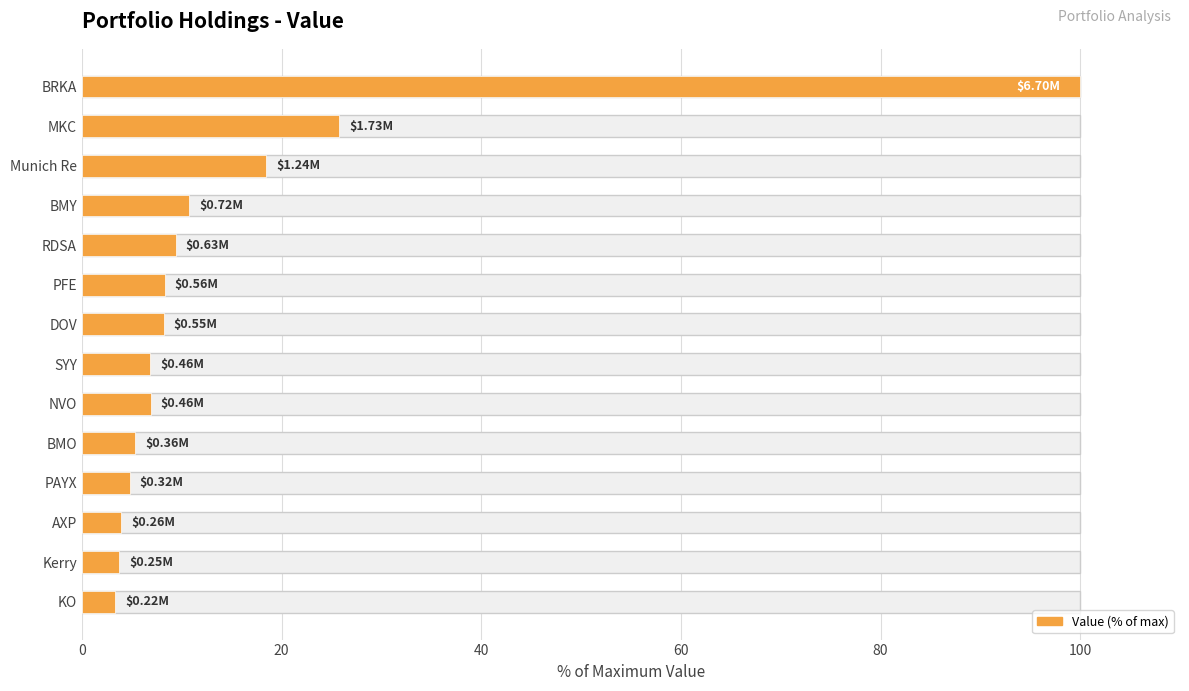

Reading left to right, what are all the values shown in this chart?

100.0	25.8	18.4	10.8	9.4	8.3	8.2	6.9	6.9	5.4	4.8	3.9	3.8	3.3